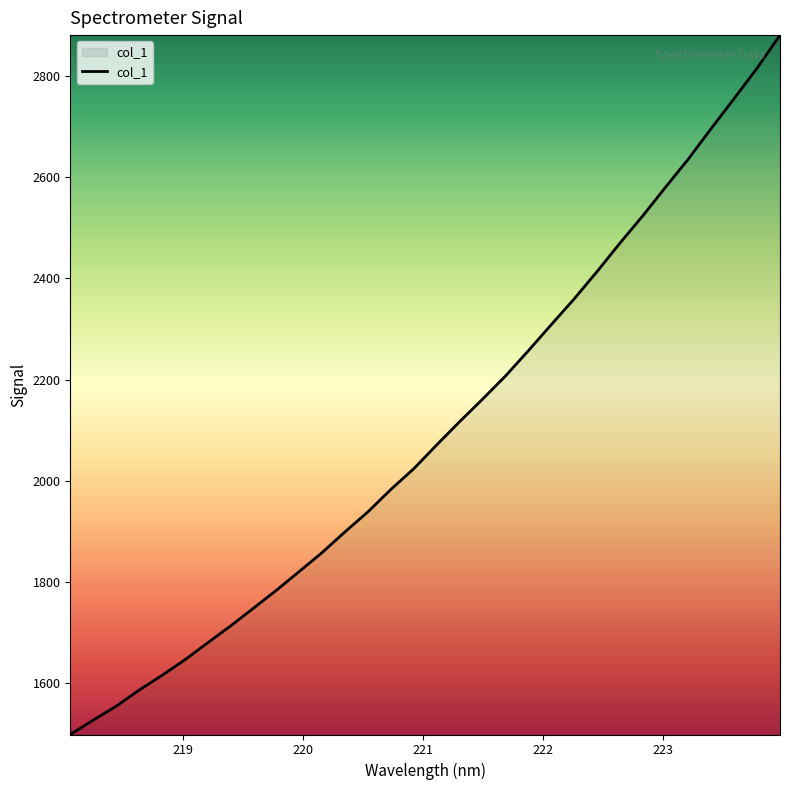

What is the greatest value displayed?

2880.6